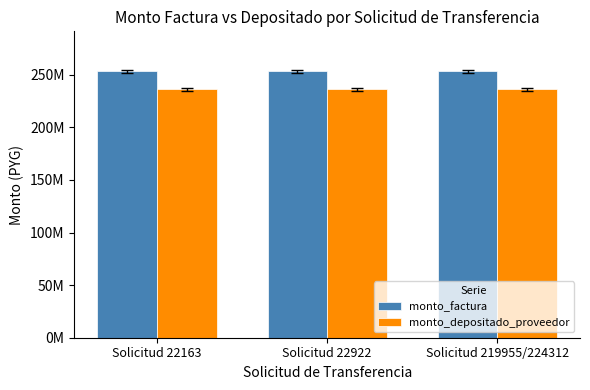

What is the sum of all monto_factura values?

760016493